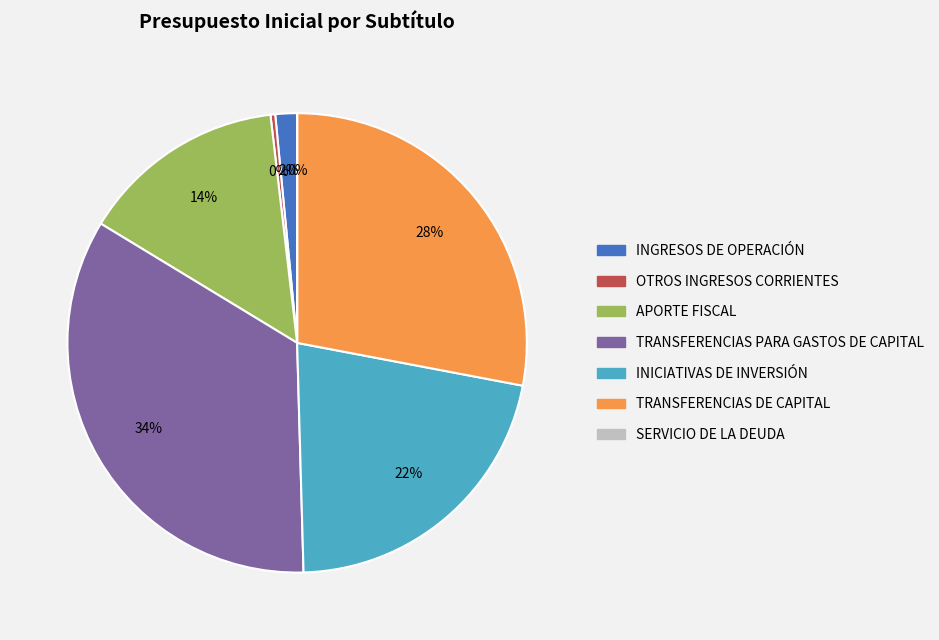

Is there any slice that represents more than half of the pie?

No